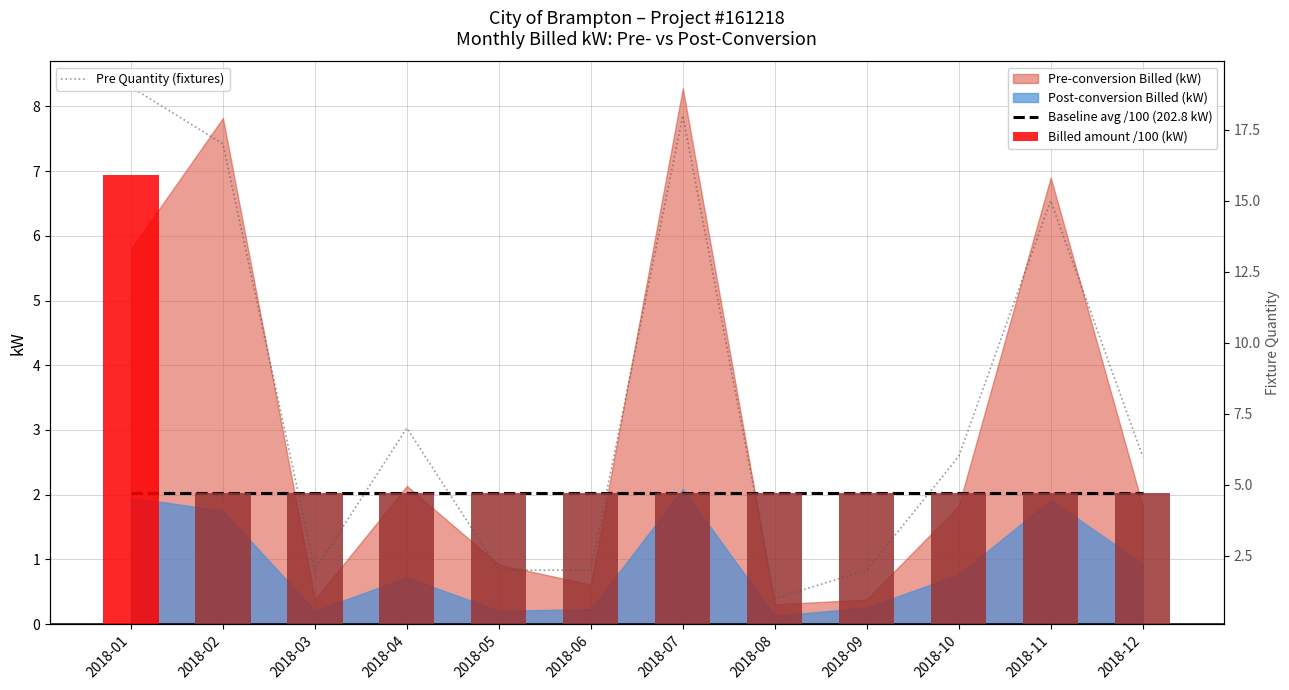

Are the bars grouped side by side (vs. stacked)?

Yes